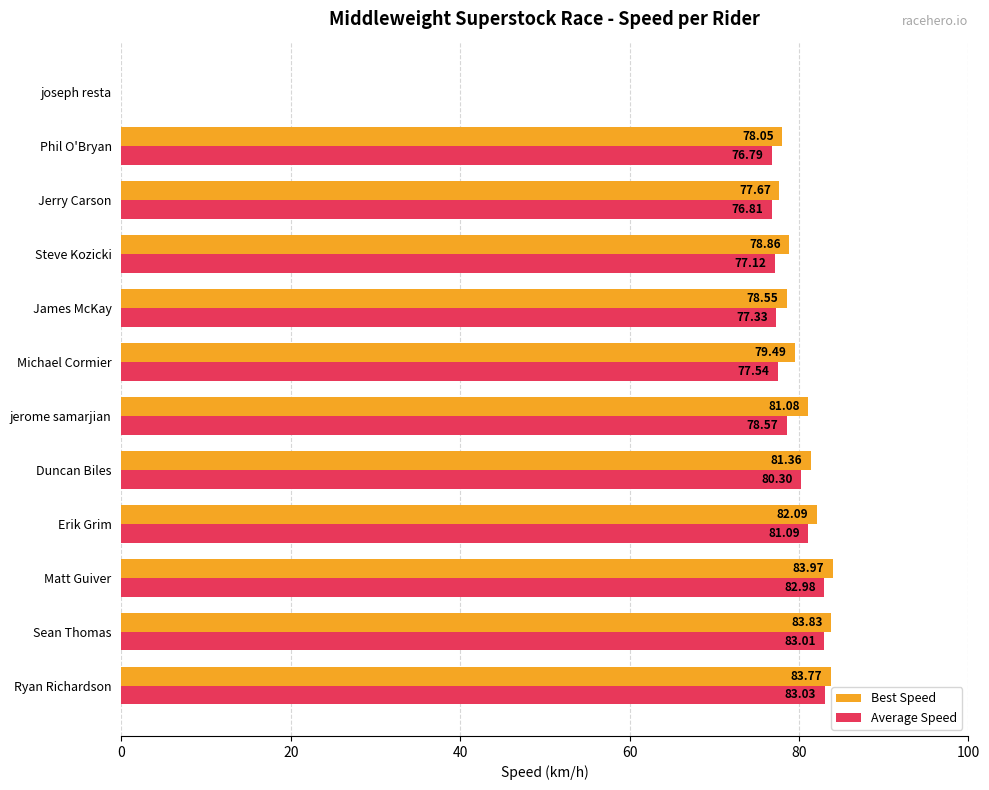

What is the total value across all series at Steve Kozicki?

156.0